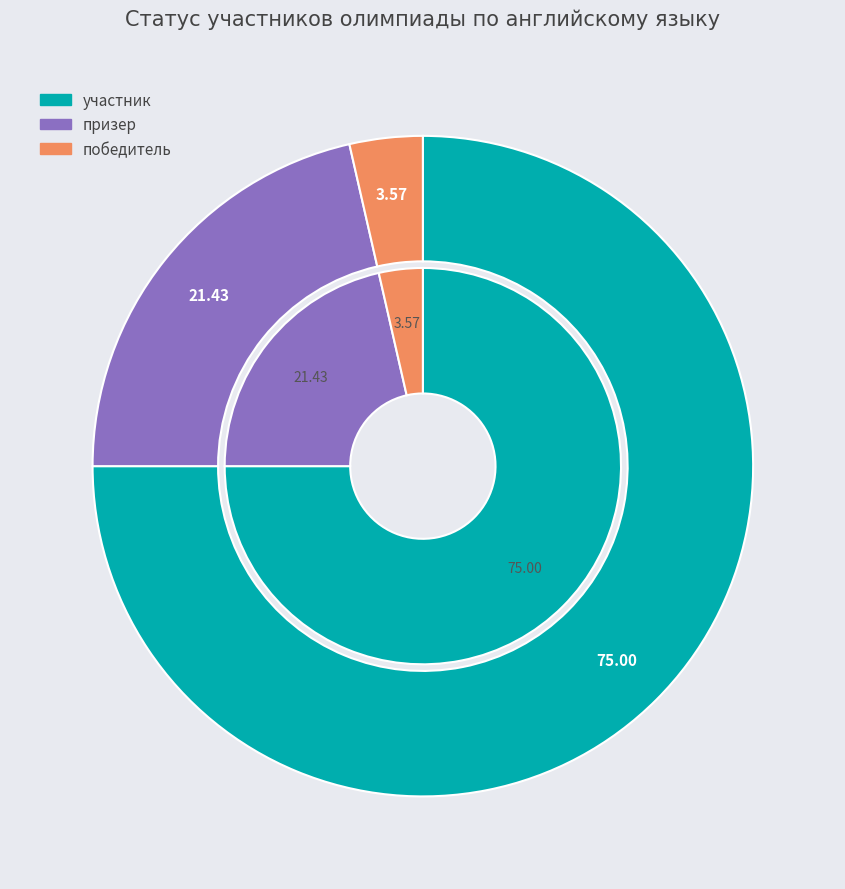

Which slice represents more than half of the pie?

участник